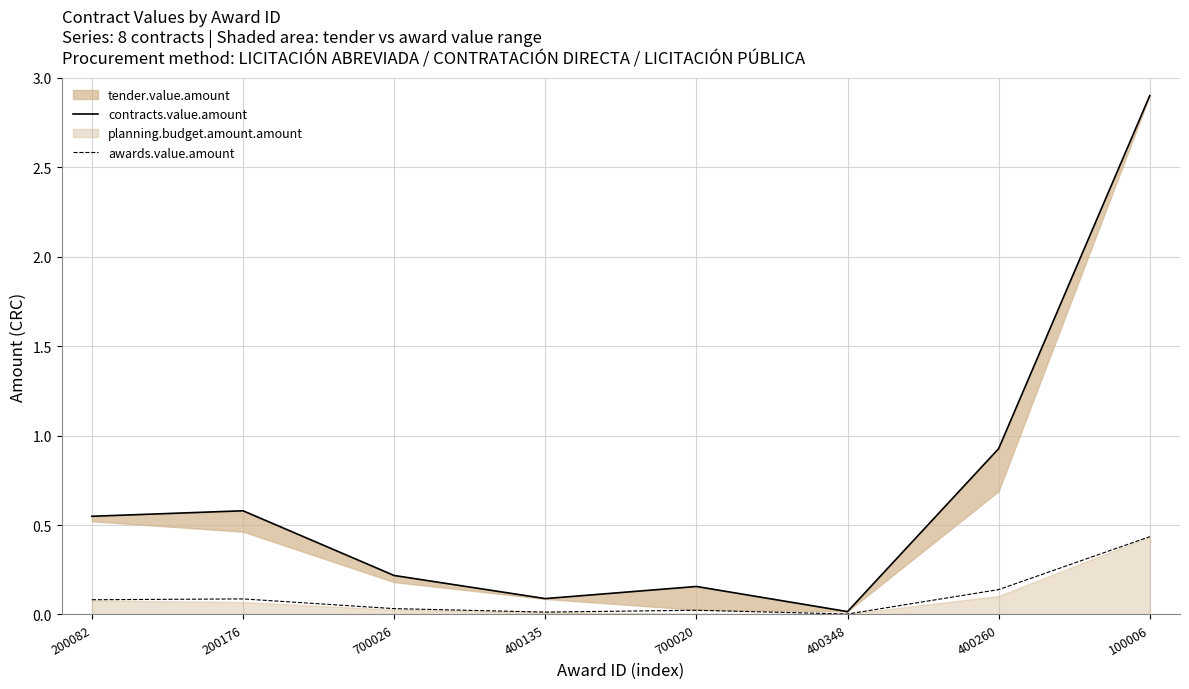

The value of contracts.value.amount at 200082 is 0.5. True or false?

True